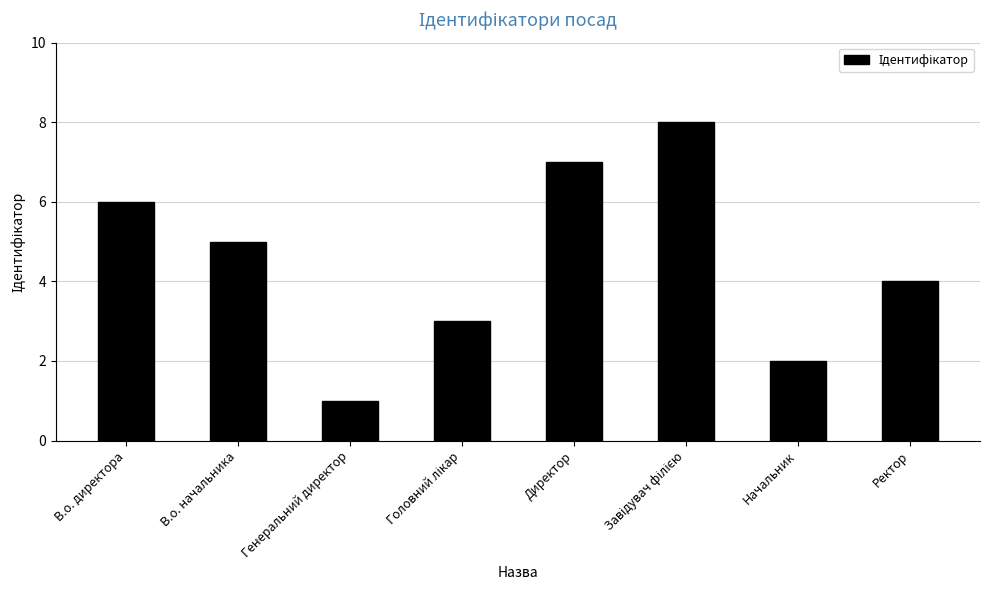

What is the label of the 3rd bar from the left?

Генеральний директор